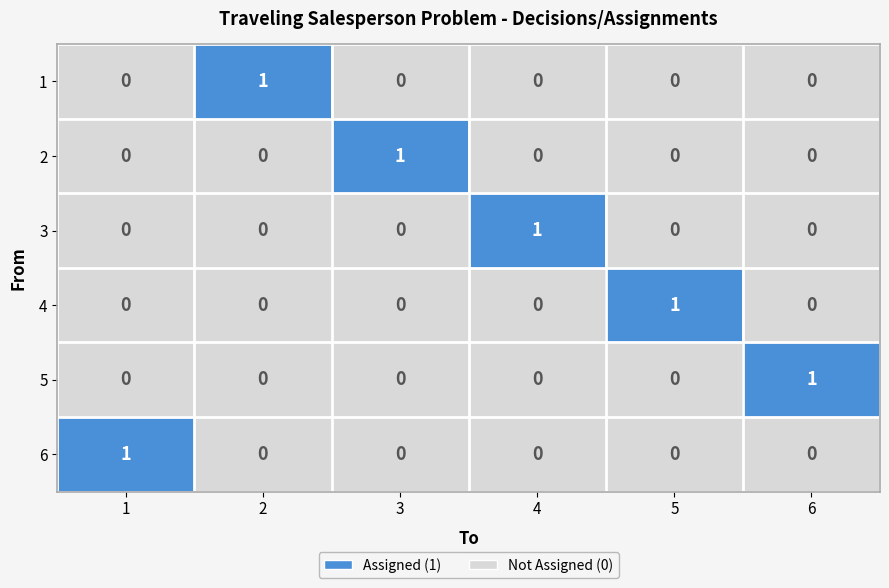

Count the number of categories in the chart.

6